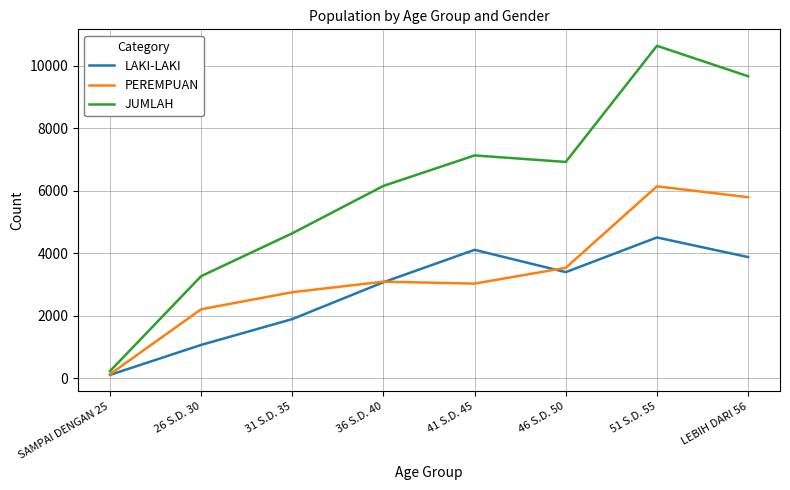

What is the highest value of the LAKI-LAKI series?

4498